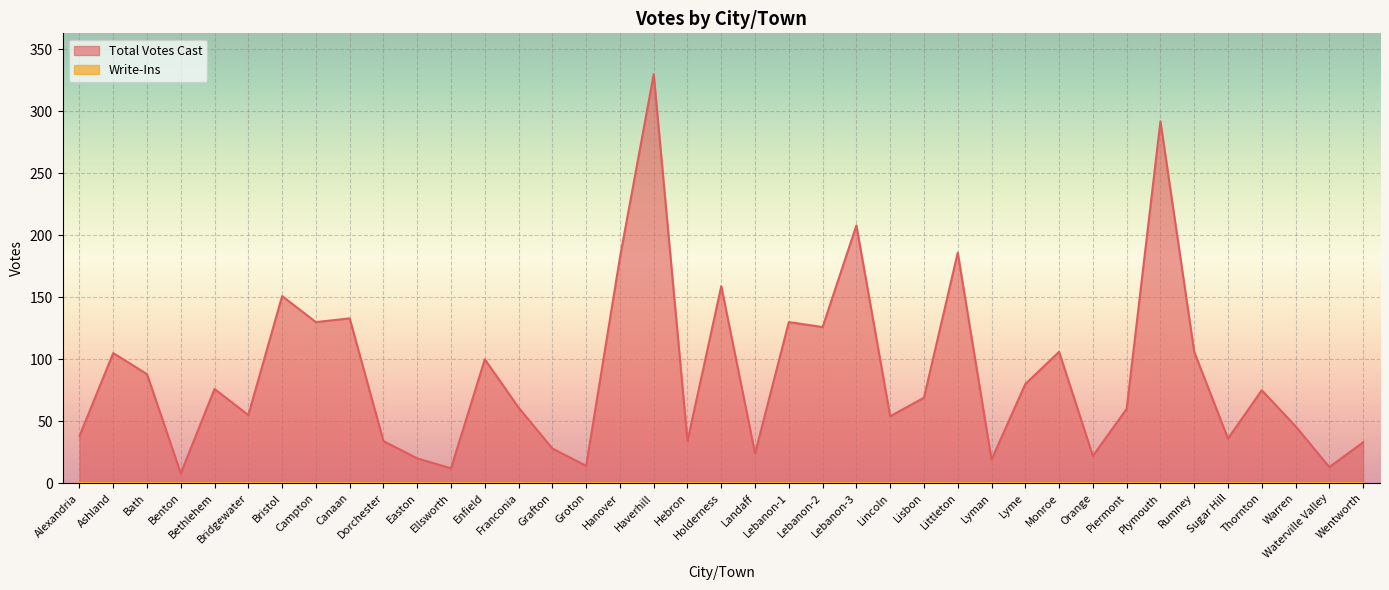

What is the difference between the maximum and minimum values?

322